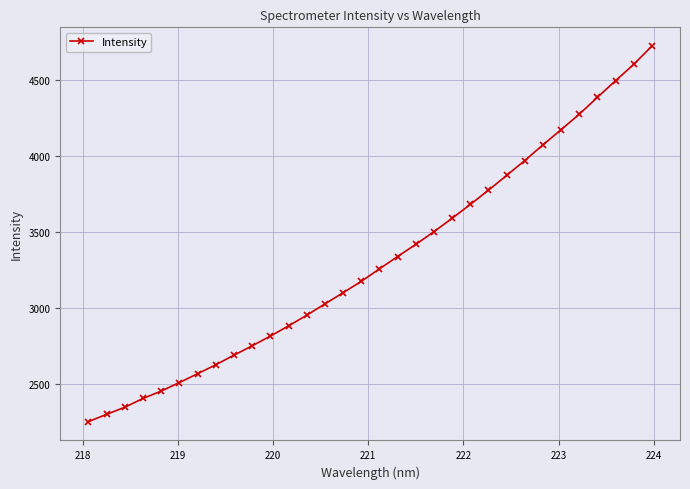

How many categories are shown in the chart?

32